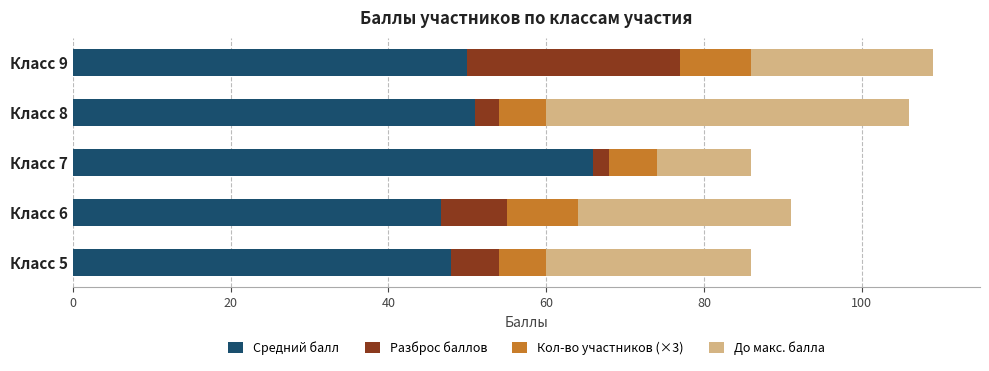

What is the maximum value for Средний балл?

66.0